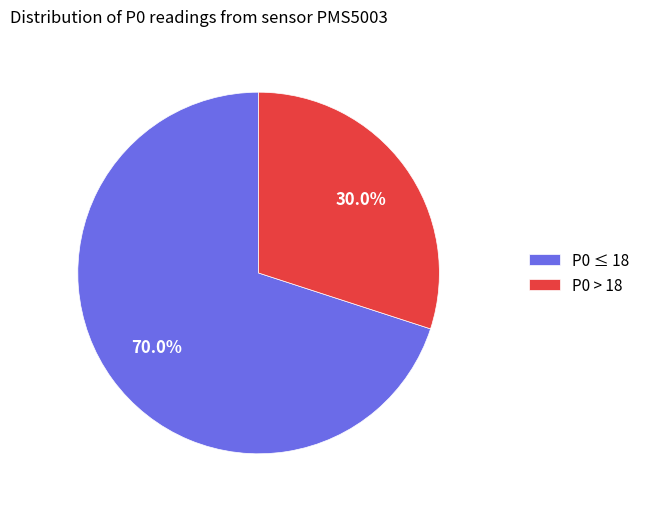

Combined, do P0 ≤ 18 and P0 > 18 account for over 50%?

Yes